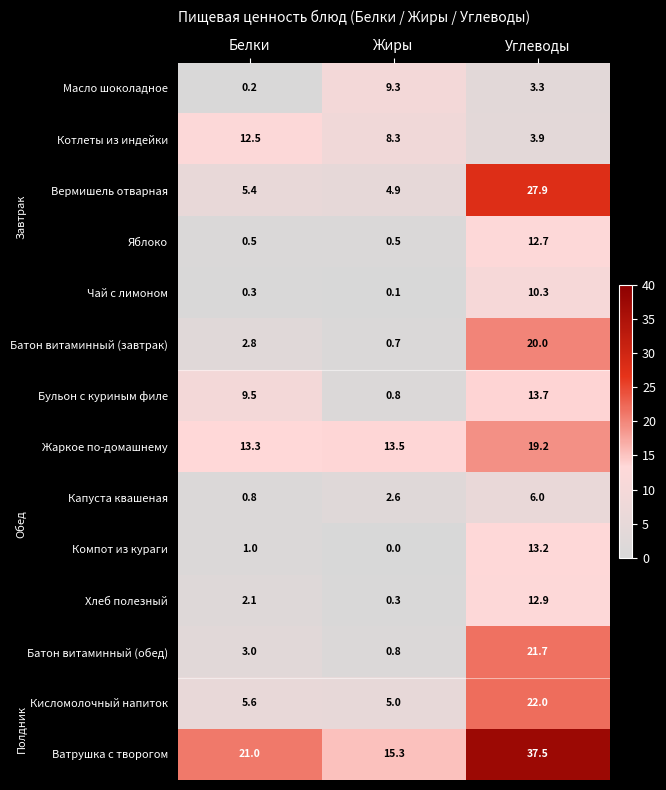

What is the sum of the Компот из кураги values at Углеводы and Белки?

14.2